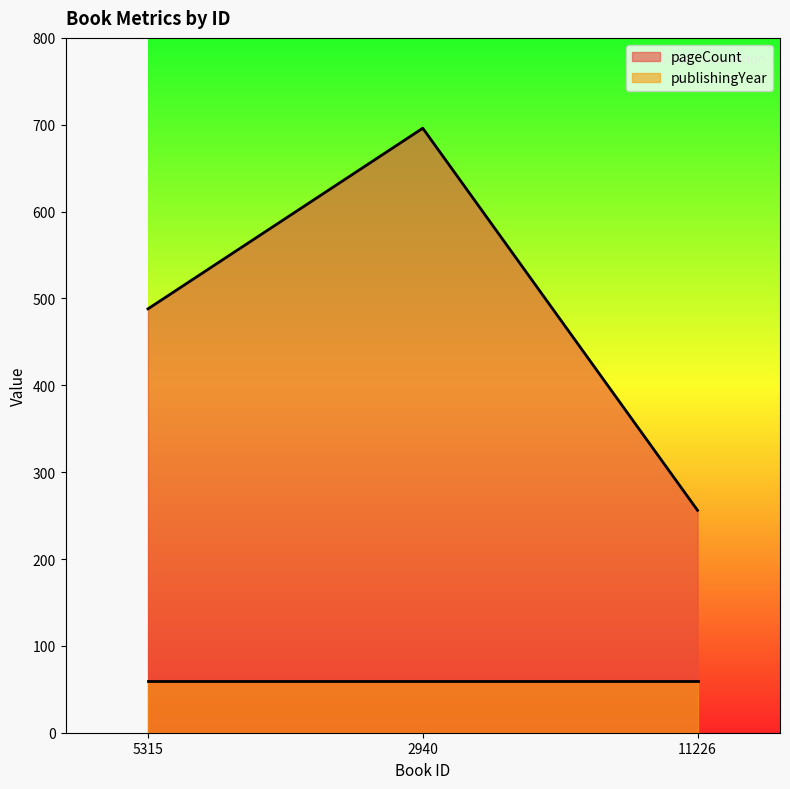

What is the label of the 3rd point from the left?

11226